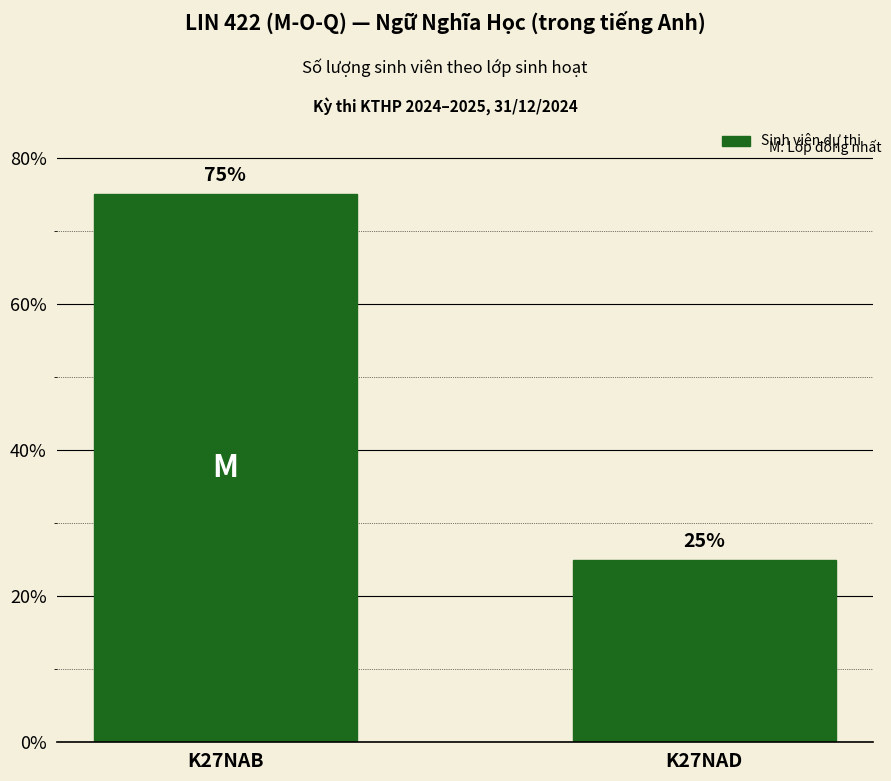

What is the minimum value shown in the chart?

0.2